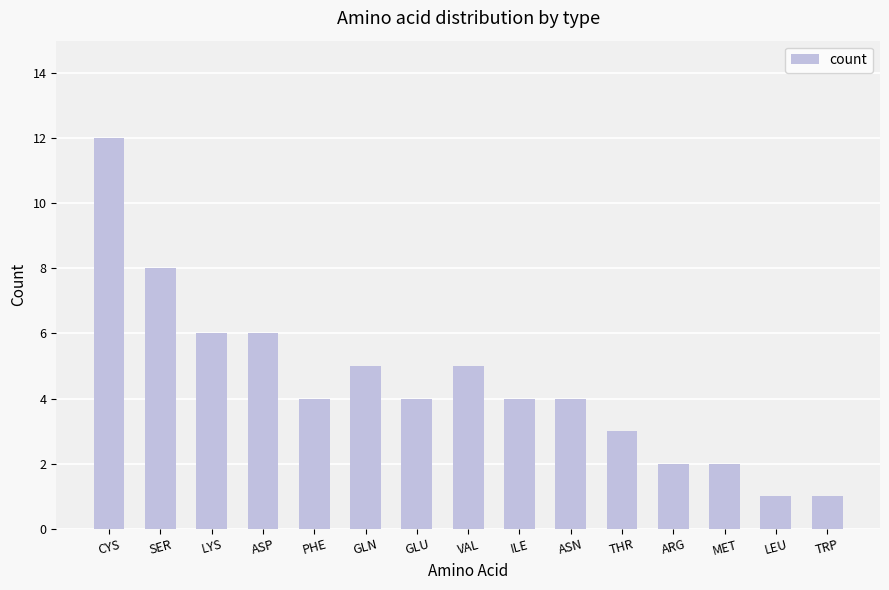

What is the sum of the values at ASP and GLN?

11